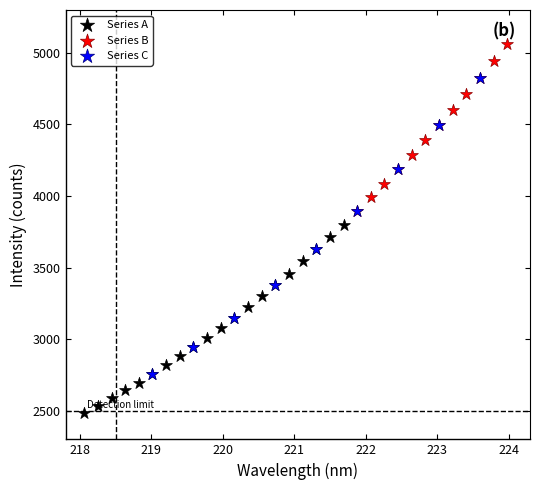

Which series has the widest spread of Y values?

Series C